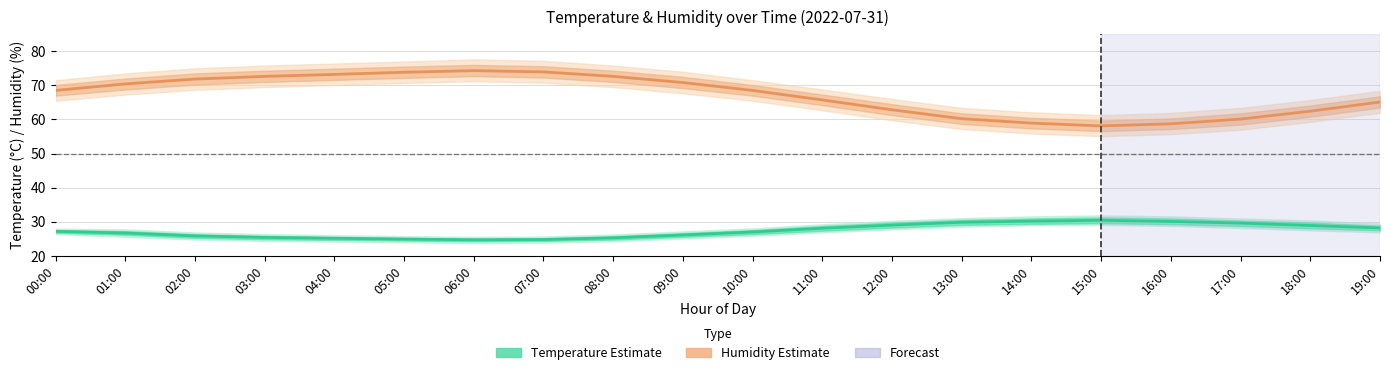

What is the value of the Temperature (mean) point at the 18th from the left?

29.6